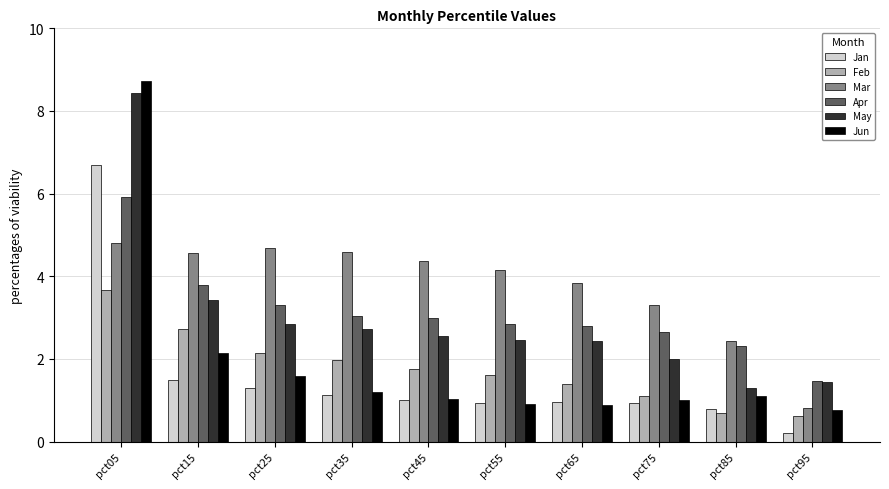

What is the difference between the highest and lowest values at pct95?

1.3